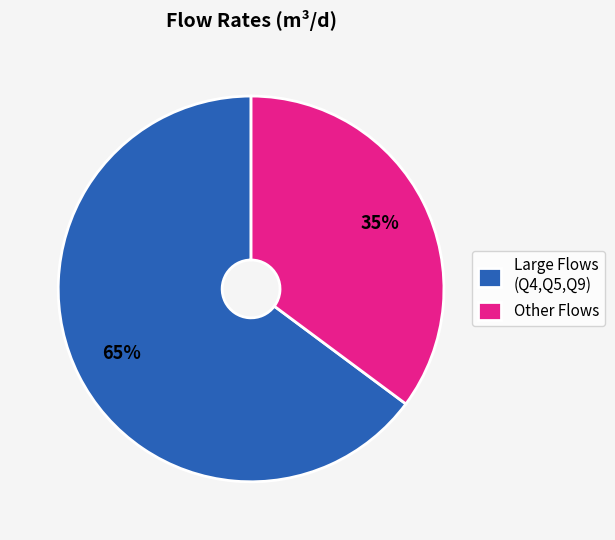

Which category has the smallest portion of the pie?

Other Flows